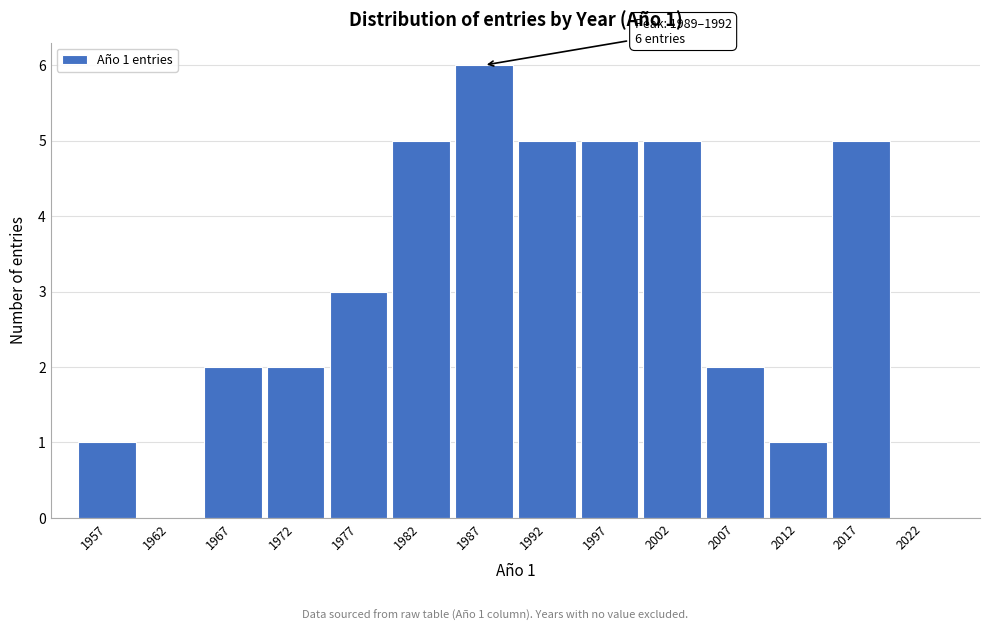

Reading left to right, extract all data points from this chart.

1957=1	1962=0	1967=2	1972=2	1977=3	1982=5	1987=6	1992=5	1997=5	2002=5	2007=2	2012=1	2017=5	2022=0